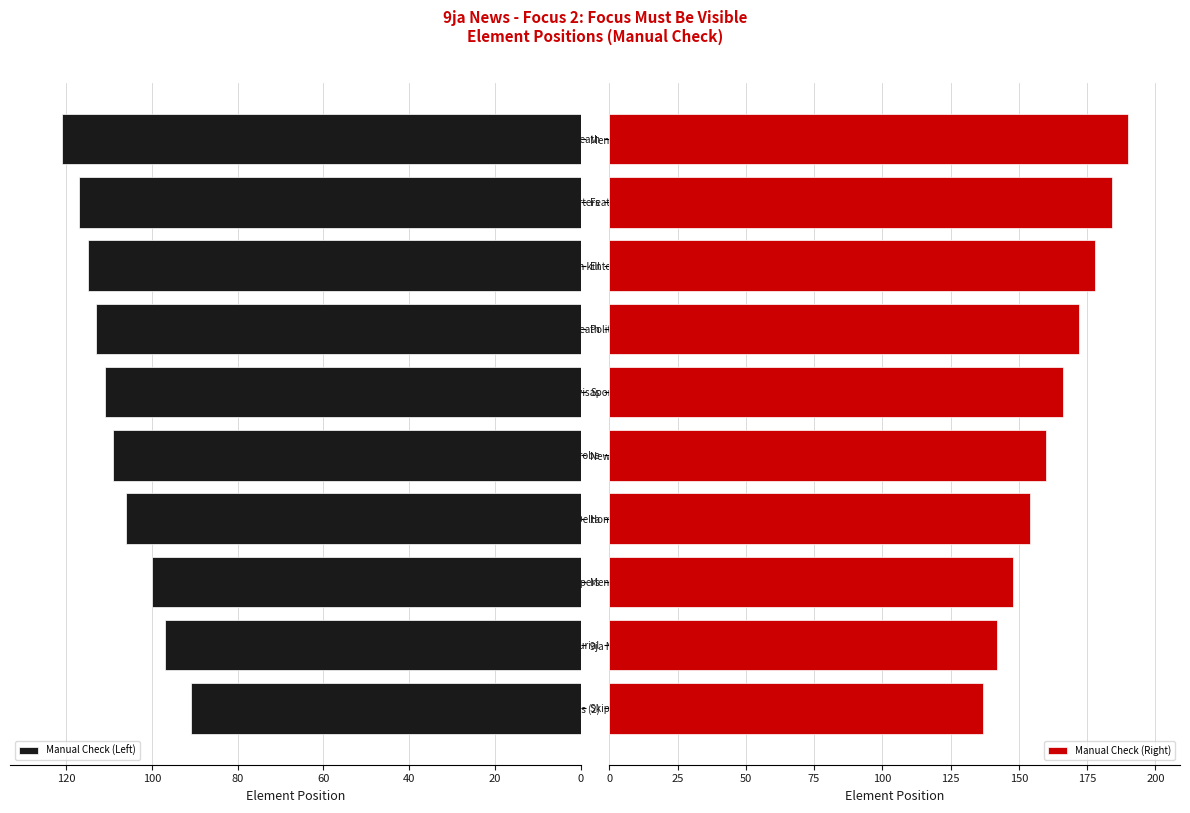

True or false: Manual Check (Right) has a value of 70 at Fund Entrepreneurial.

False